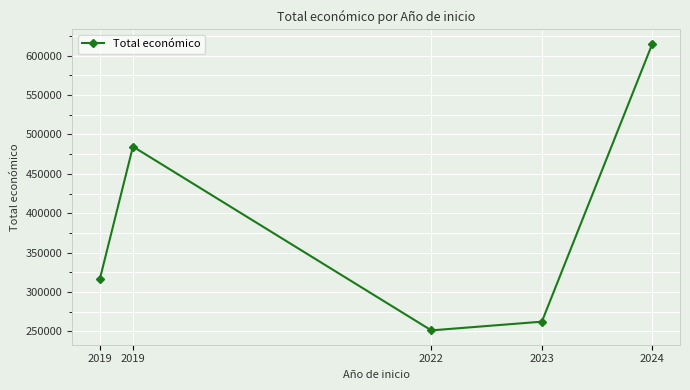

Read the value at 2019.

484641